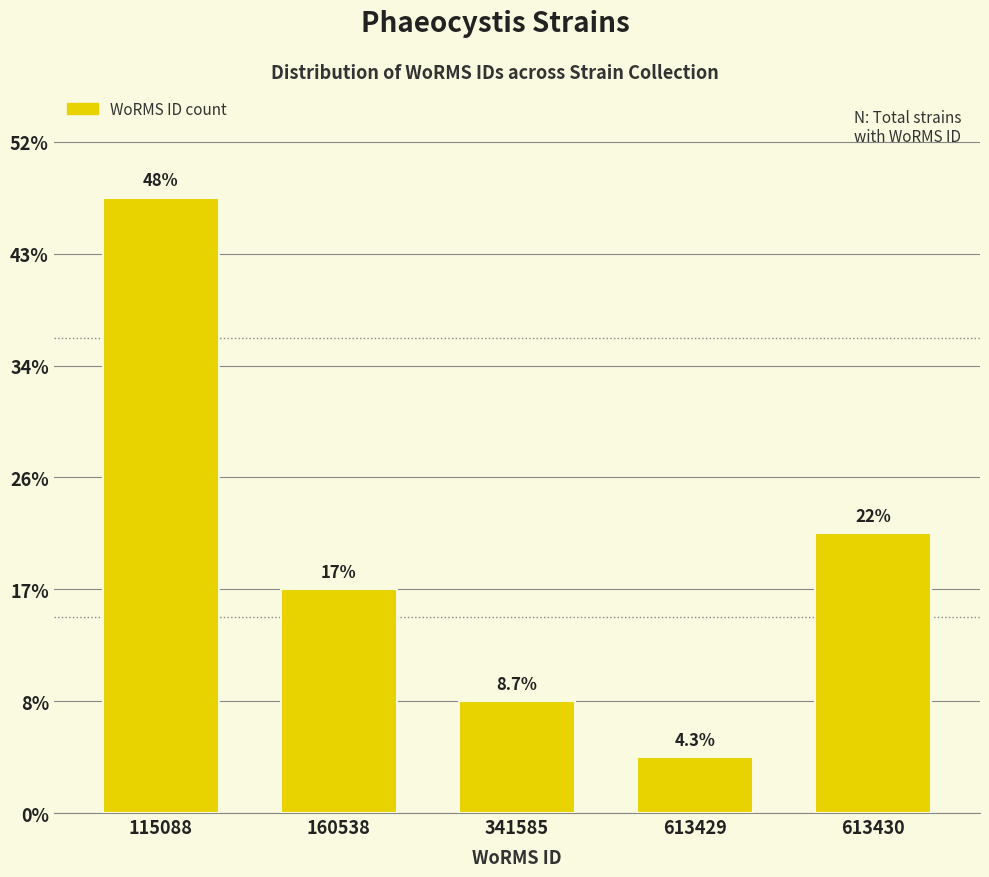

Are the bars horizontal?

No